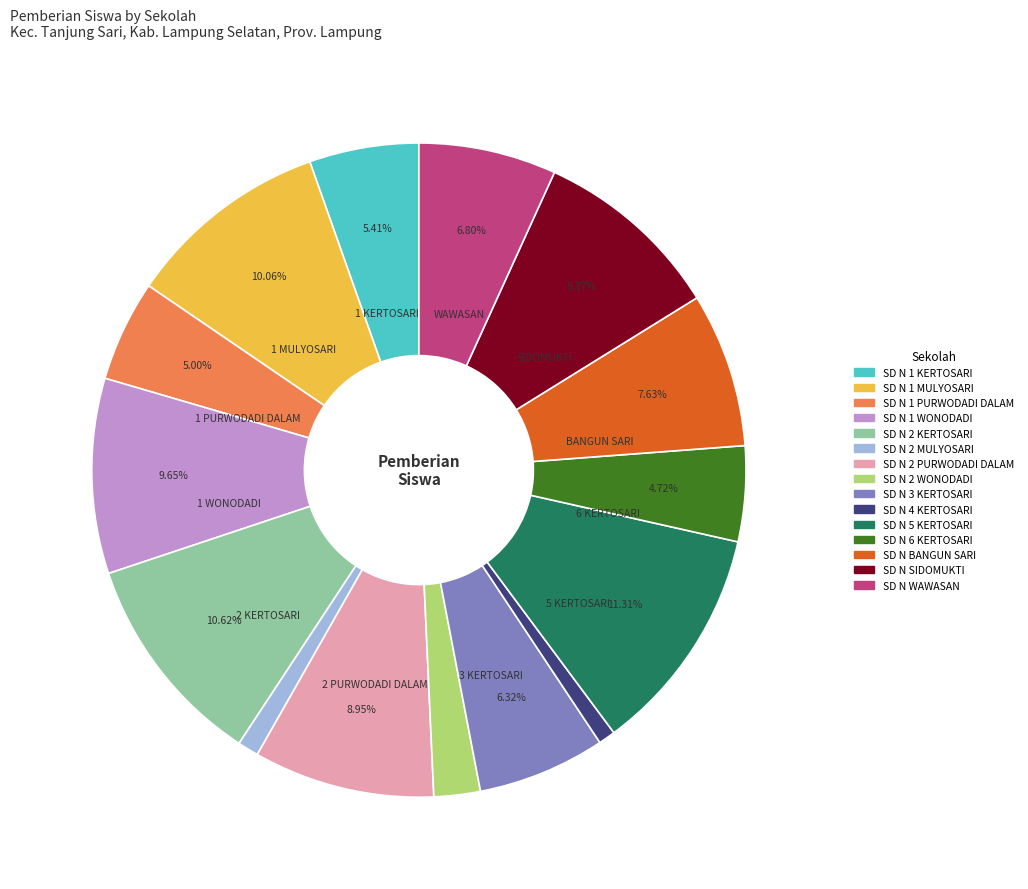

Does any single category account for the majority?

No